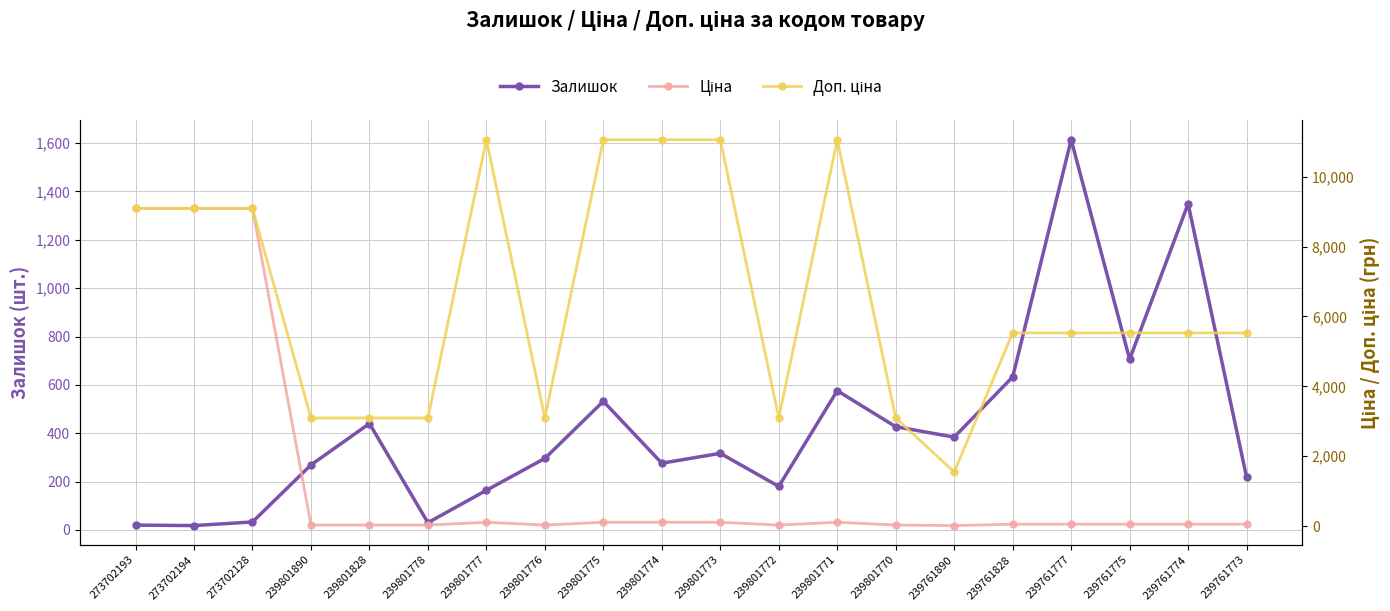

What is the total value across all series at 239801770?

3552.9